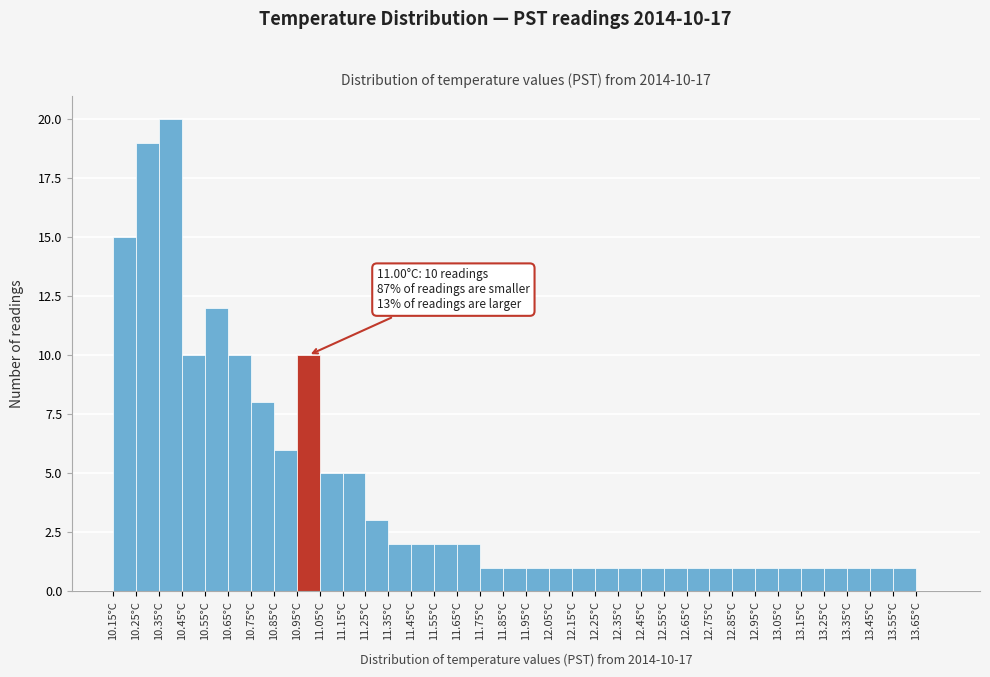

Over which range of the x-axis is the bar tallest?

10.35 to 10.45